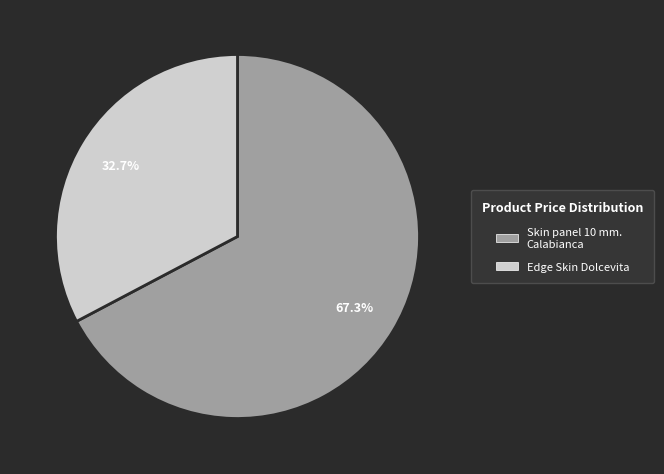

To the nearest percent, what is the difference between the Skin panel 10 mm. Calabianca and Edge Skin Dolcevita slice percentages?

35%